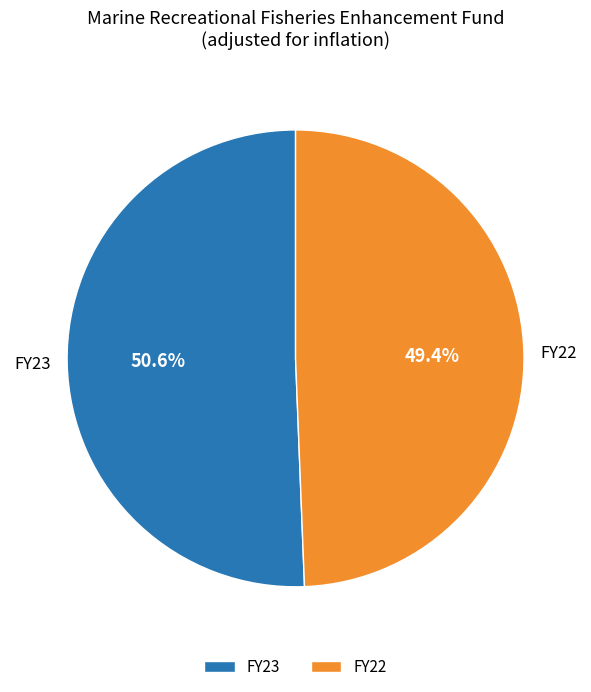

How much of the chart is everything except FY23?

49.4%